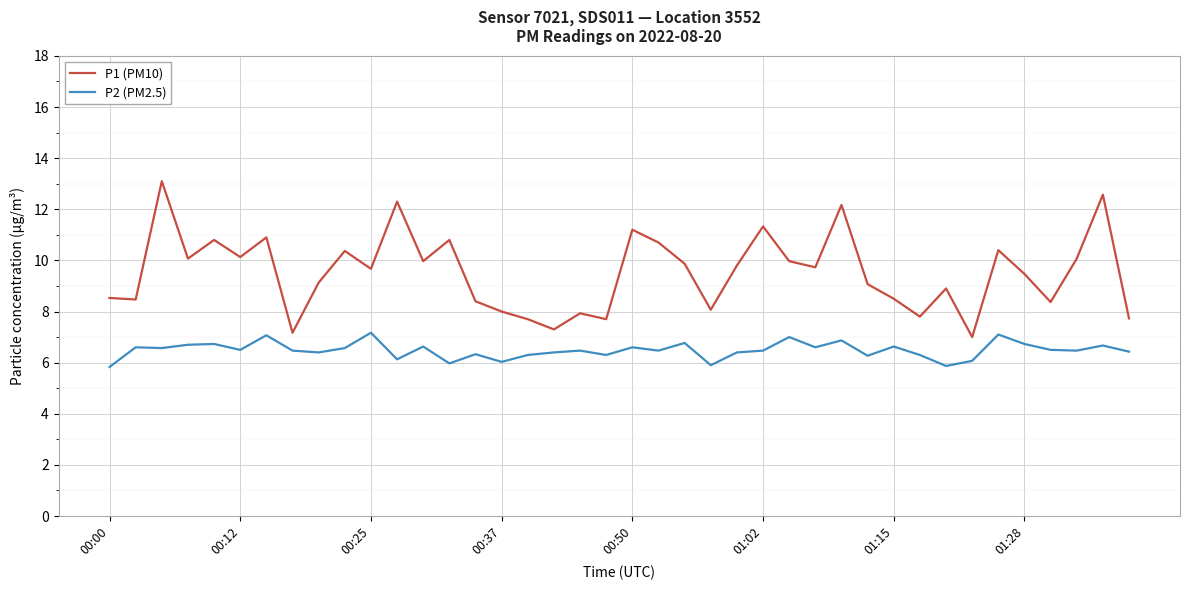

List the series in order of their overall mean, lowest first.

P2 (PM2.5), P1 (PM10)